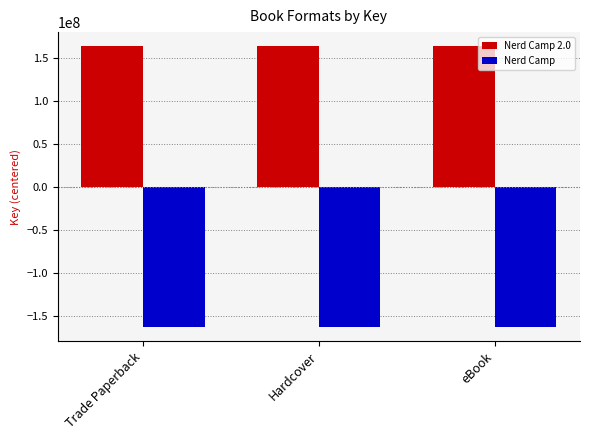

True or false: Nerd Camp has a value of -237165027.5 at Hardcover.

False